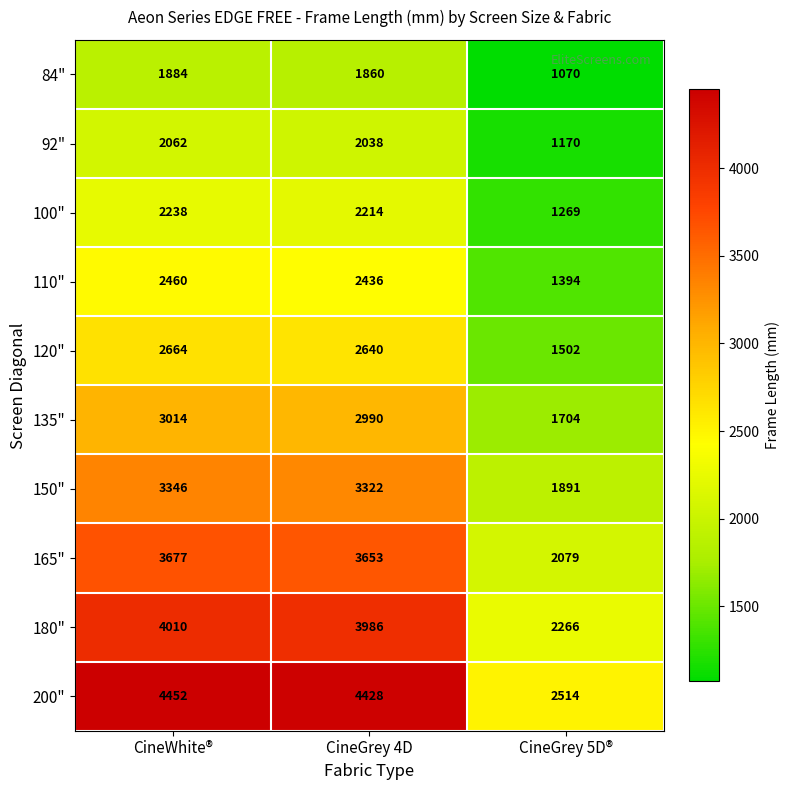

Which series has the largest total across all categories?

200"